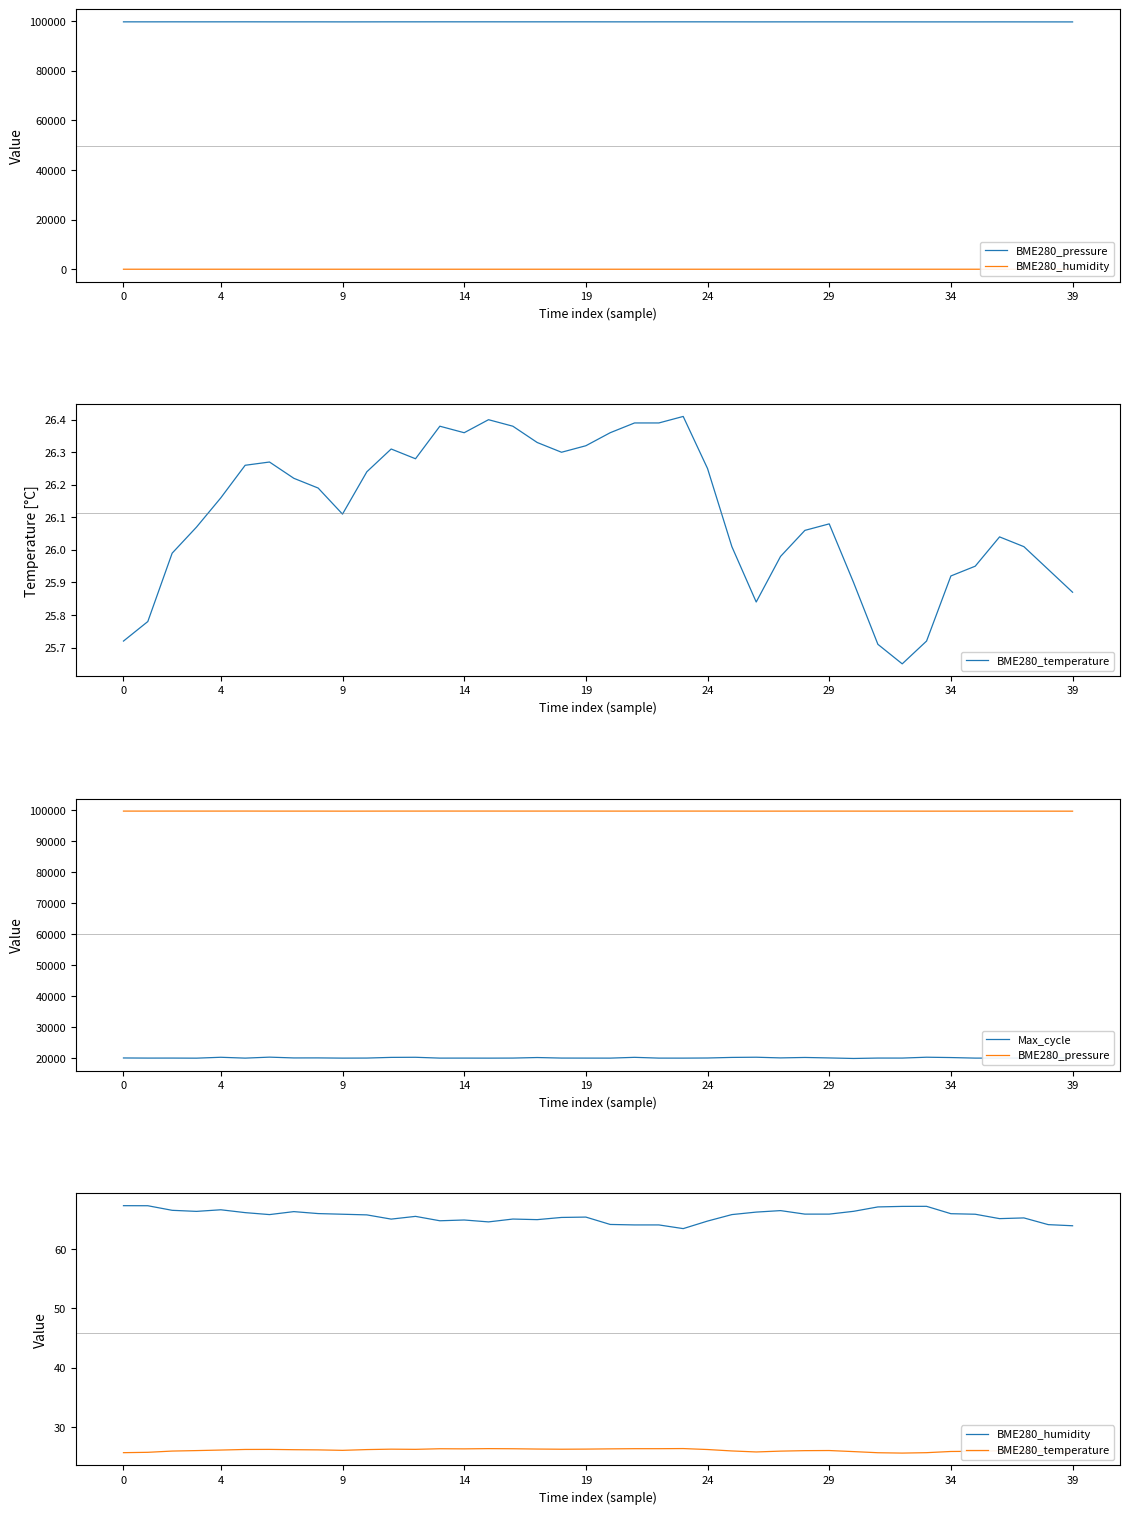

How many series are shown in this chart?

4